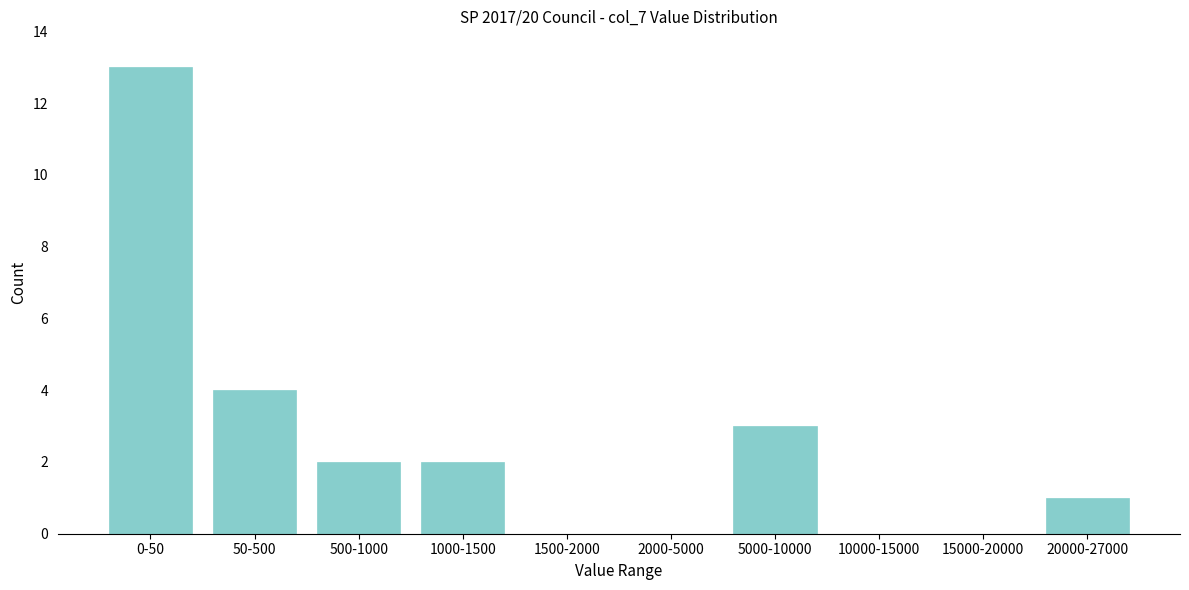

Reading right to left, what are all the values shown in this chart?

20000-27000=1	15000-20000=0	10000-15000=0	5000-10000=3	2000-5000=0	1500-2000=0	1000-1500=2	500-1000=2	50-500=4	0-50=13